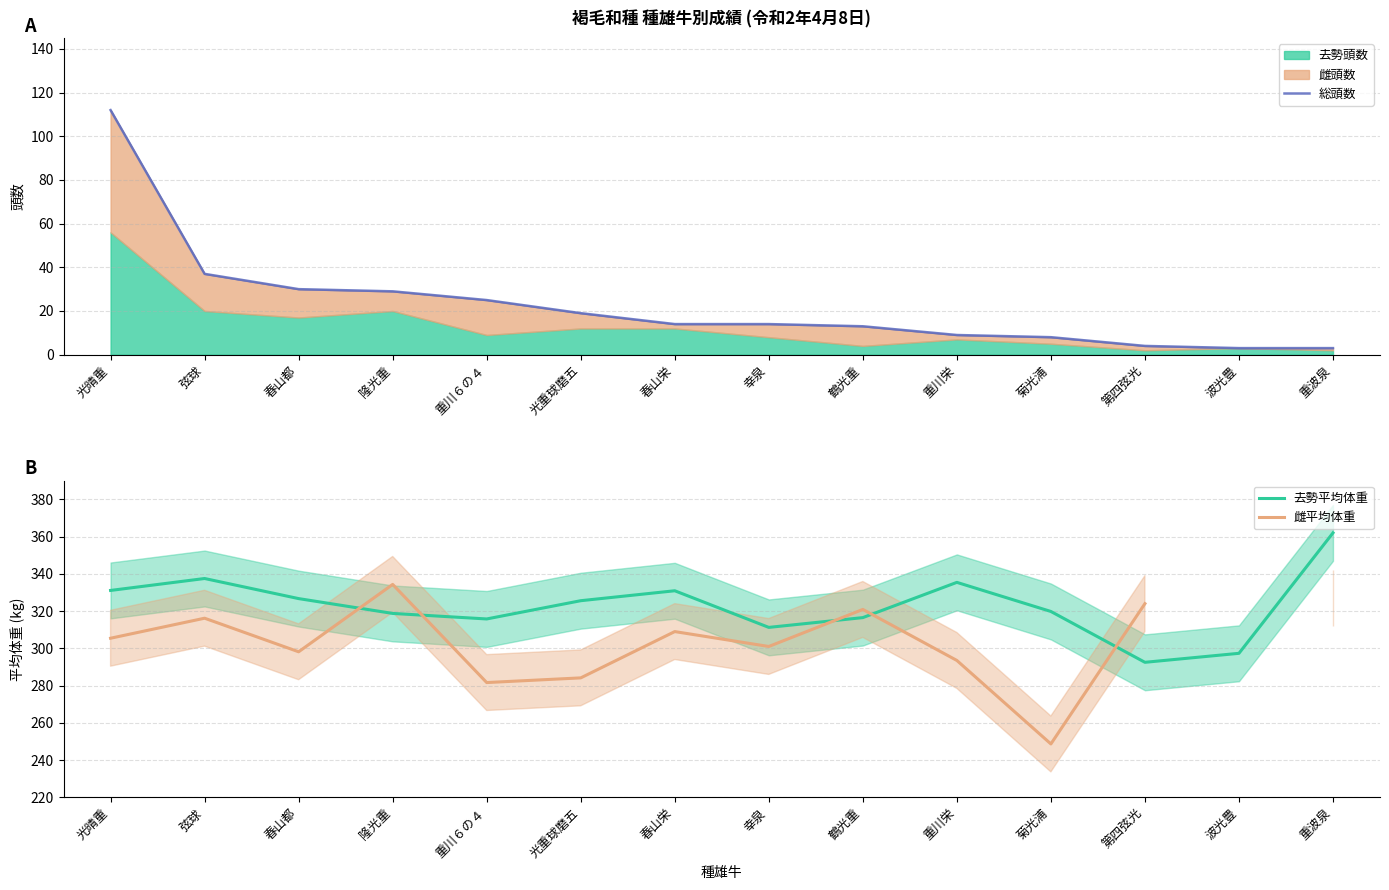

What position from the left is 光晴重?

1